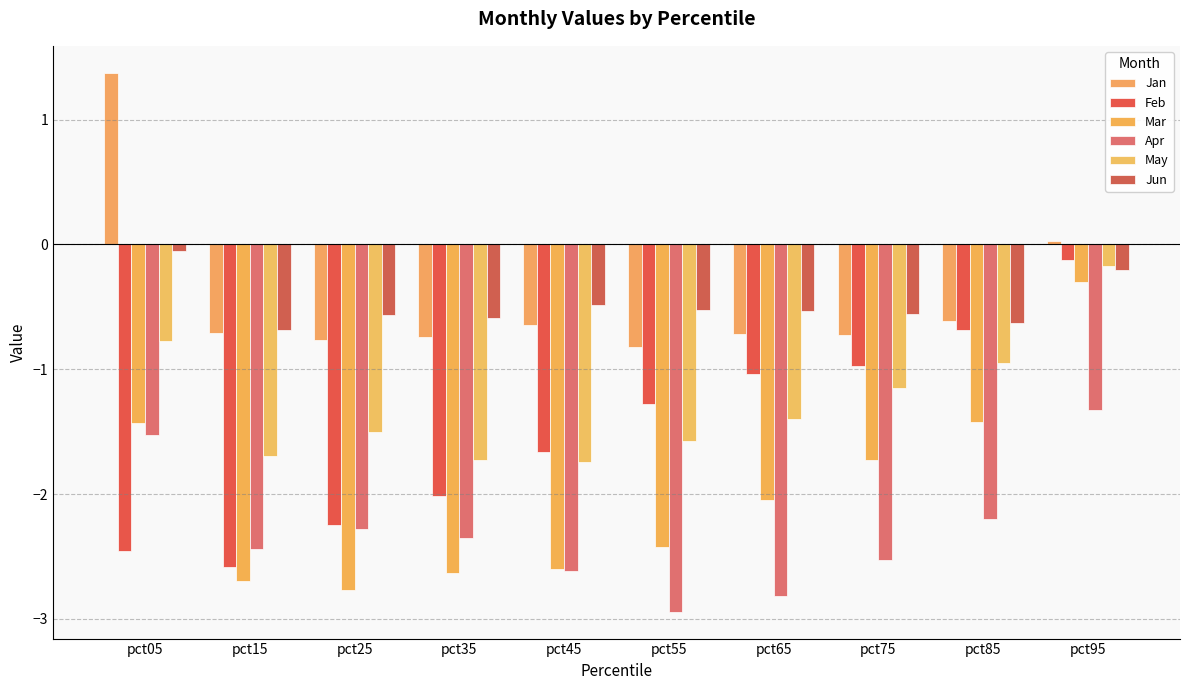

How many bars are there in total?

60